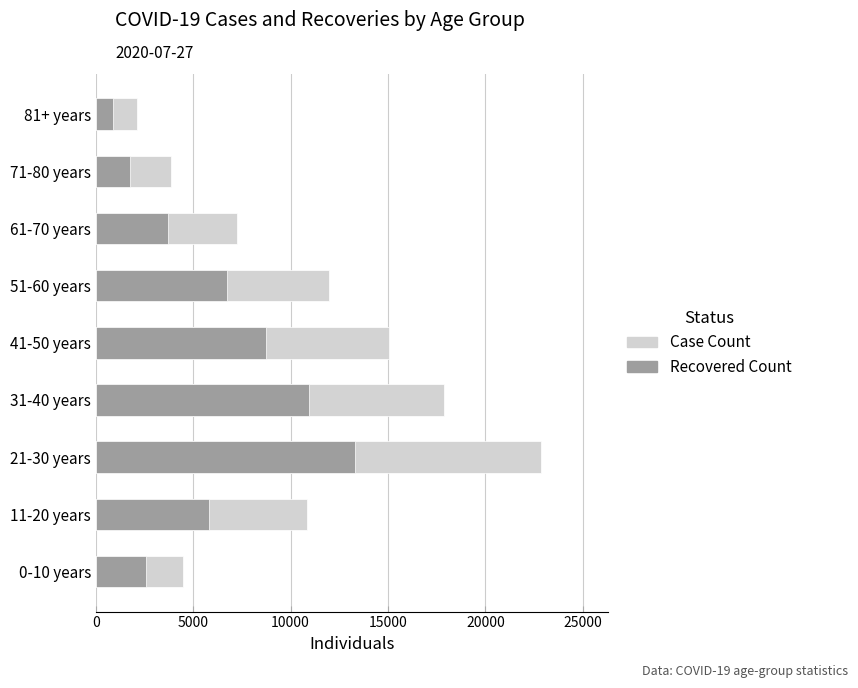

The value of Case Count at 51-60 years is 18016. True or false?

False